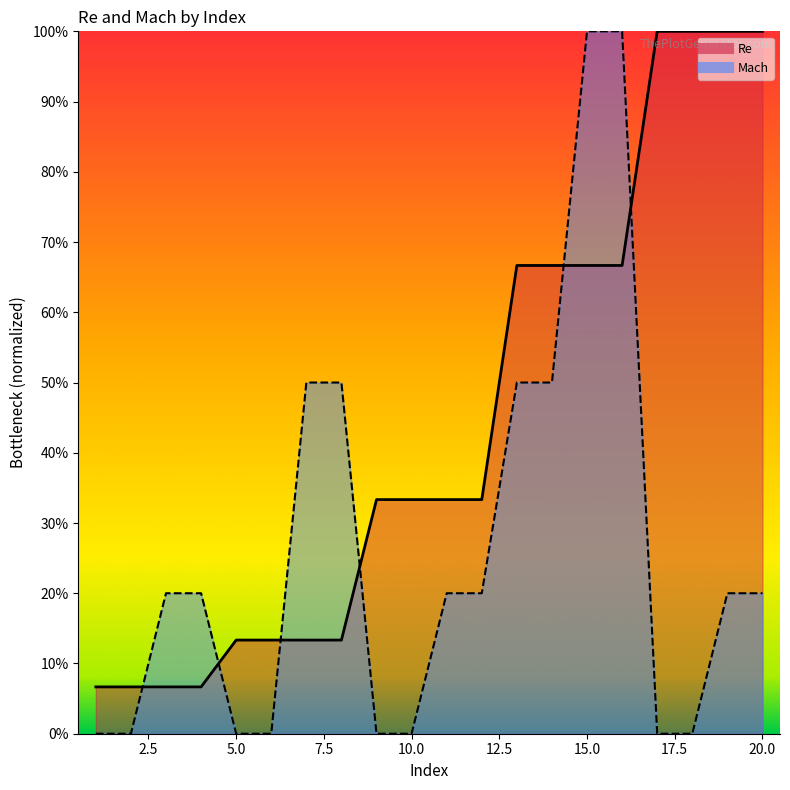

After their last crossing, which series has the higher values: Mach or Re?

Re